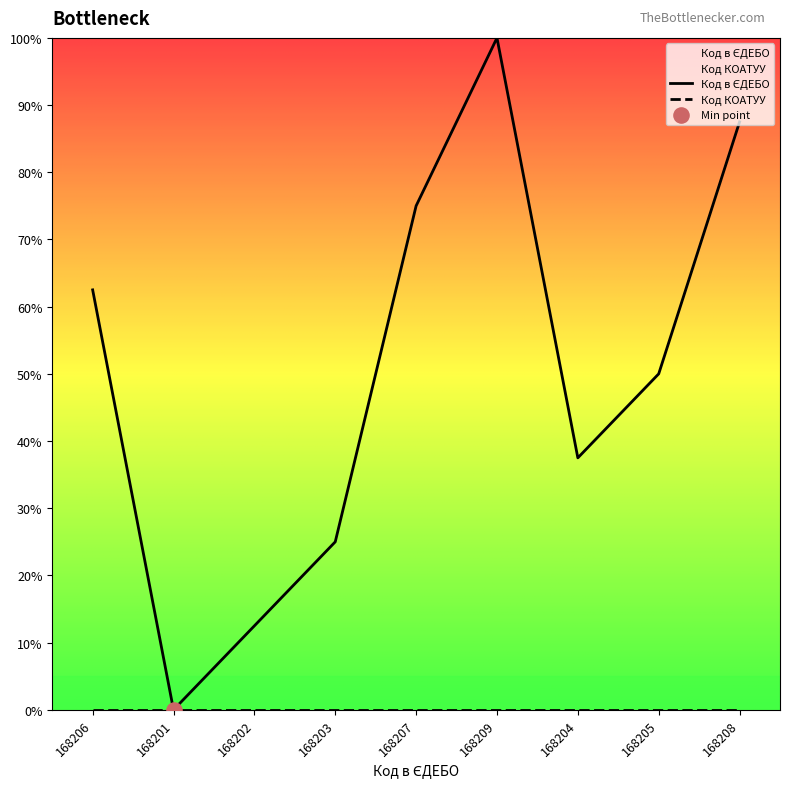

What is the change in value from 168201 to 168209?

+100.0